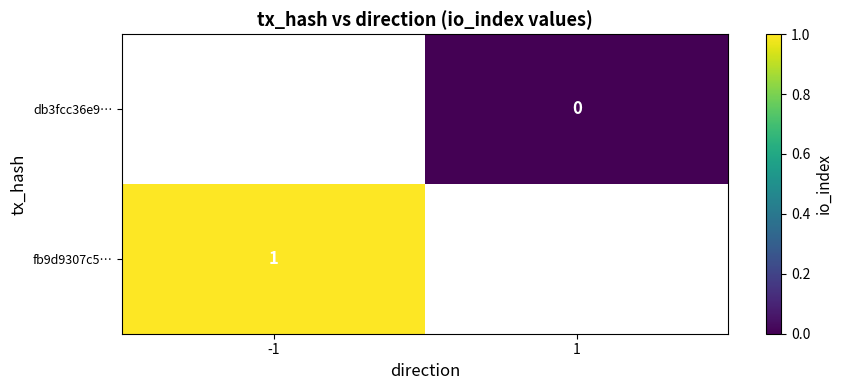

Is it true that fb9d9307c5… equals 1 at -1?

True